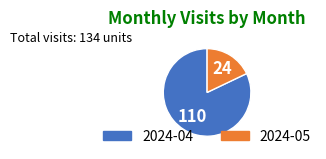

Is the sum of 2024-04 and 2024-05 greater than half?

Yes